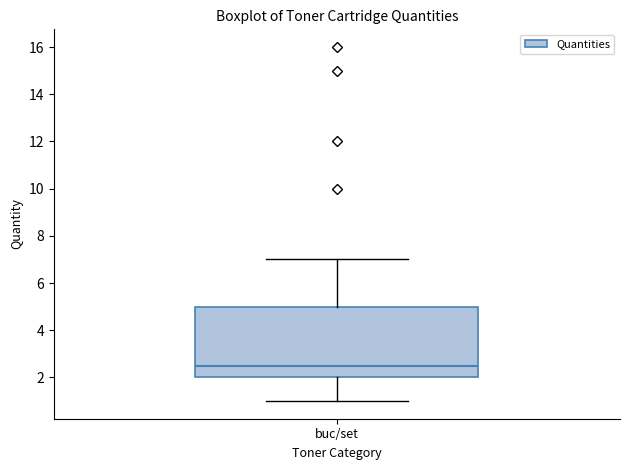

Read this box plot against the y-axis: the position of the median line, the range covered by the box, and the ends of both whiskers. The values are not printed on the chart, so give them approximately, as read against the axis.

median 2.6, box 2.0 to 5.0, whiskers 1.0 to 7.0